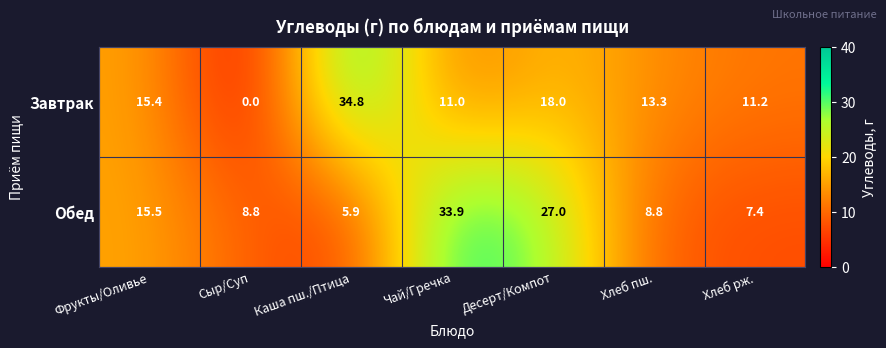

Where does the Завтрак series first go above 13?

Фрукты/Оливье